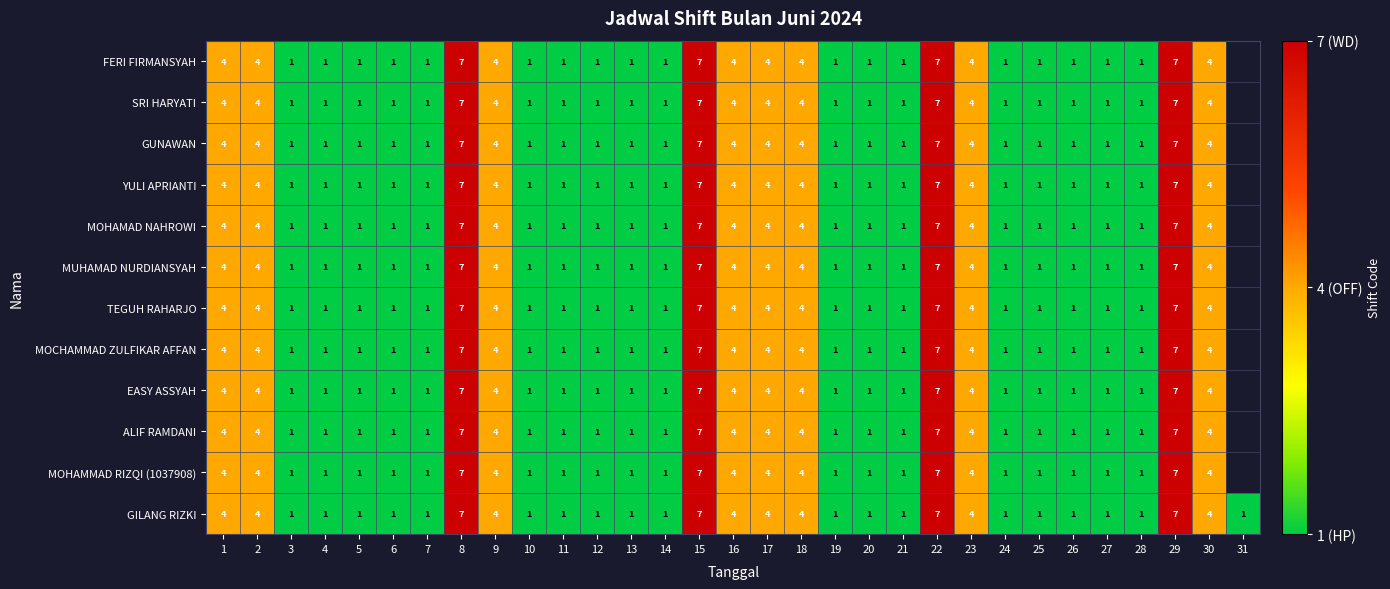

What is the sum of the MOCHAMMAD ZULFIKAR AFFAN values at 15 and 6?

8